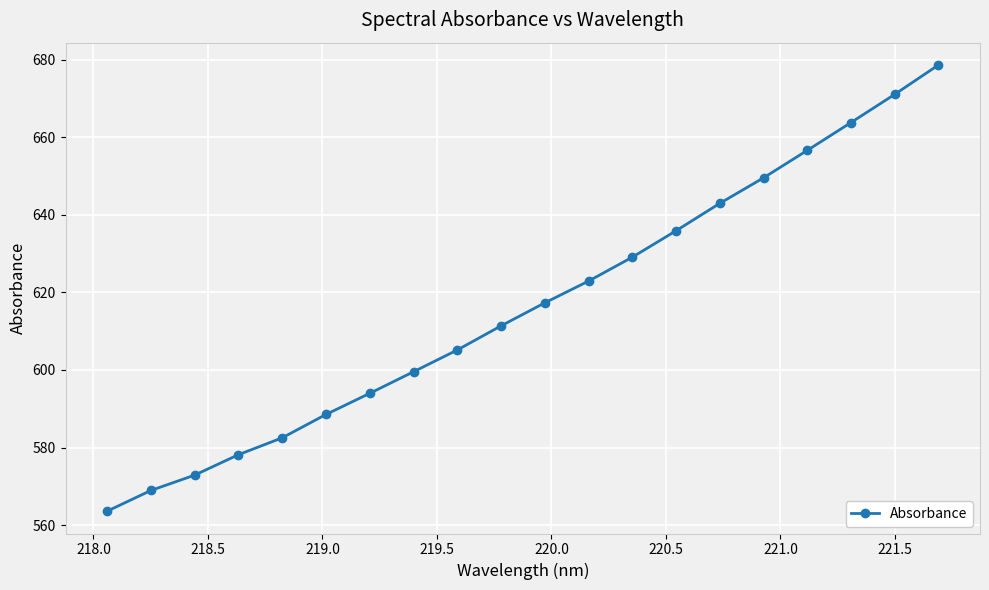

What is the greatest value displayed?

678.6